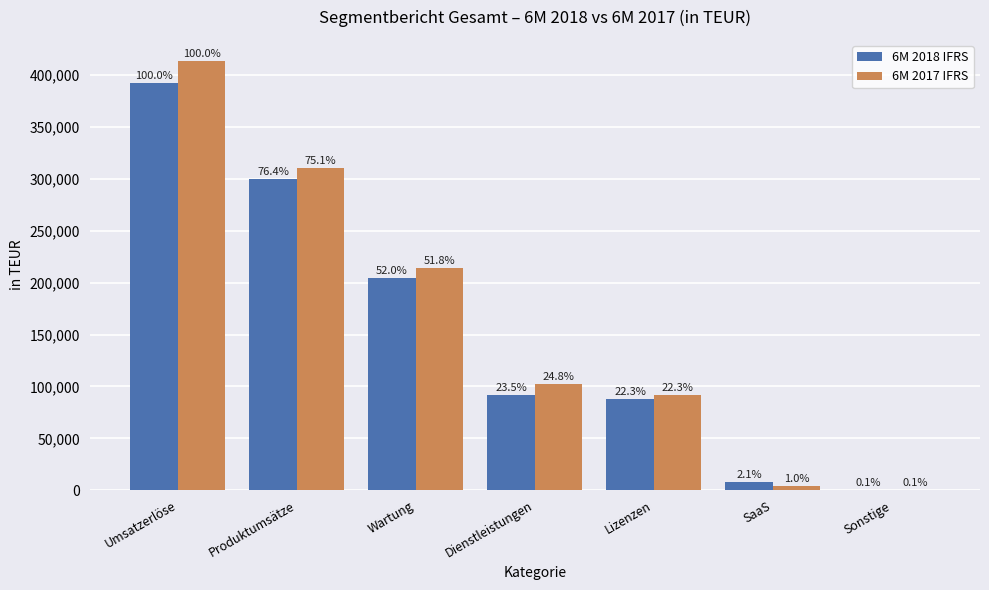

What is the difference between the maximum and minimum values in the 6M 2017 IFRS series?

412938